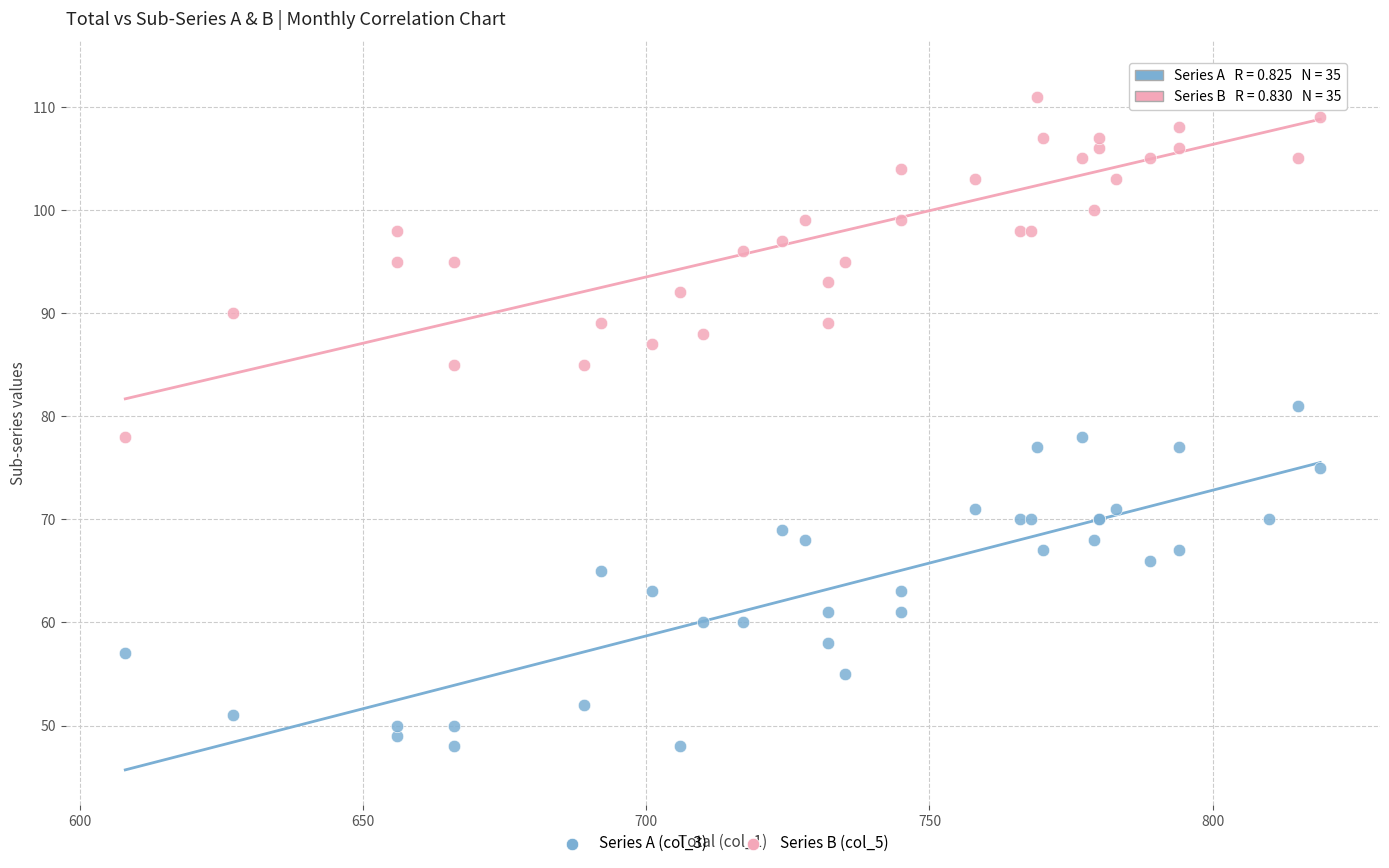

Which series reaches the maximum Y coordinate?

Series B (col_5)